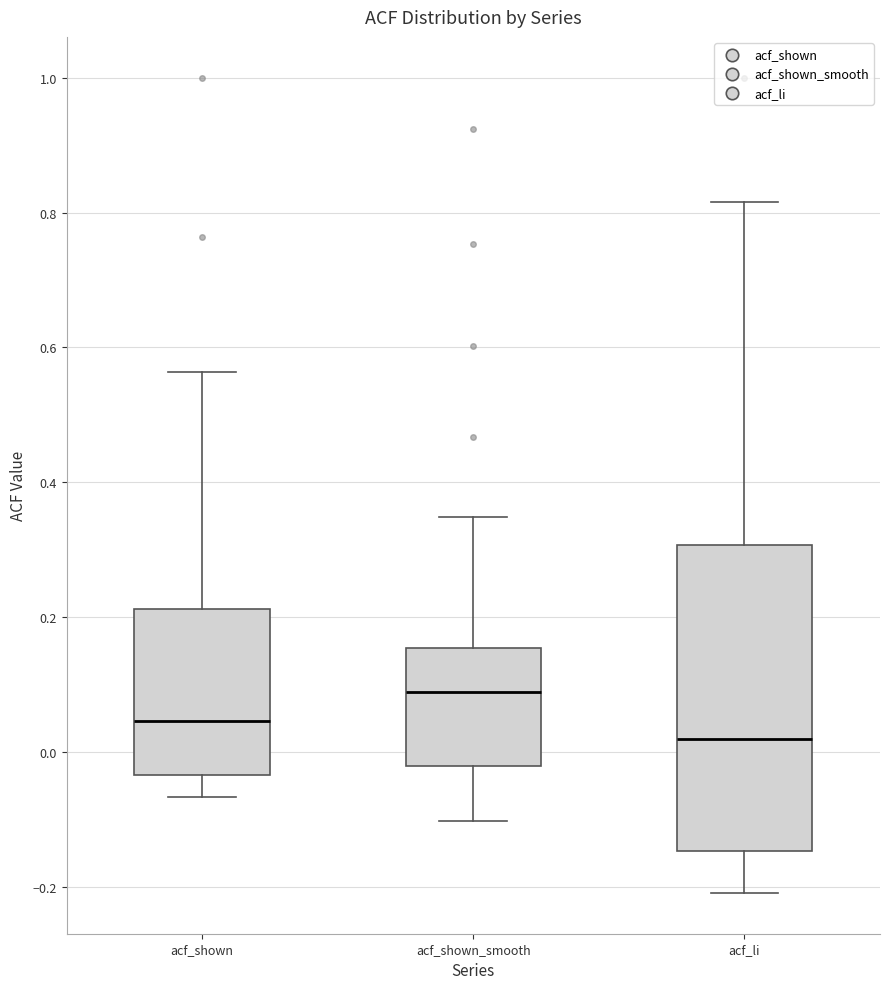

Reading left to right, read every box against the y-axis: the position of its median line, the range the box covers, and the ends of its whiskers. The values are not printed on the chart, so give them approximately, as read against the axis.

acf_shown: median 0.04, box -0.04 to 0.22, whiskers -0.06 to 0.56
acf_shown_smooth: median 0.08, box -0.02 to 0.16, whiskers -0.10 to 0.34
acf_li: median 0.02, box -0.14 to 0.30, whiskers -0.20 to 0.82